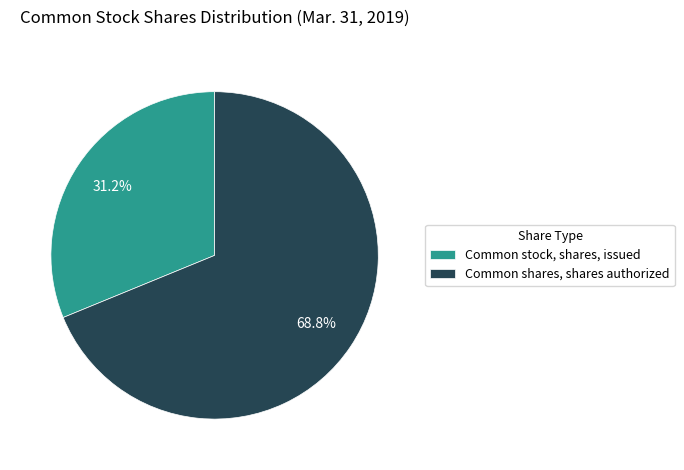

Which category accounts for the majority?

Common shares, shares authorized